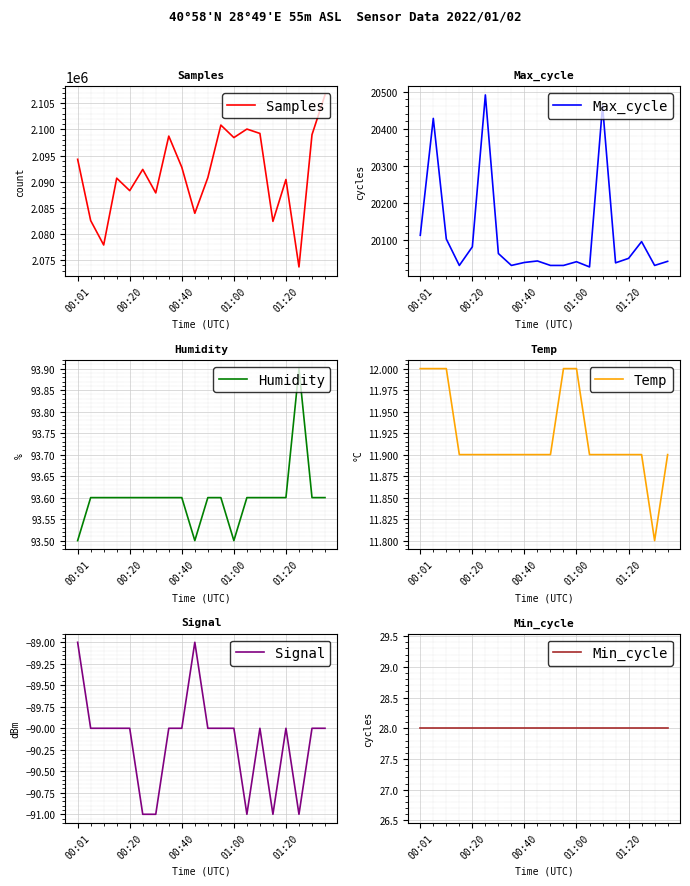

True or false: Min_cycle and Samples cross at least once.

False